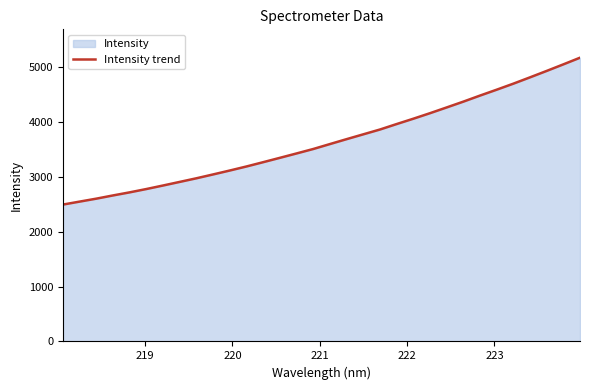

Does the chart display data point markers on the line(s)?

No